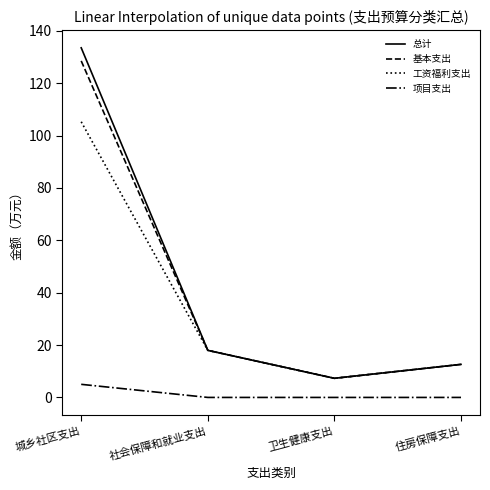

At which category is the sum across all series the highest?

城乡社区支出